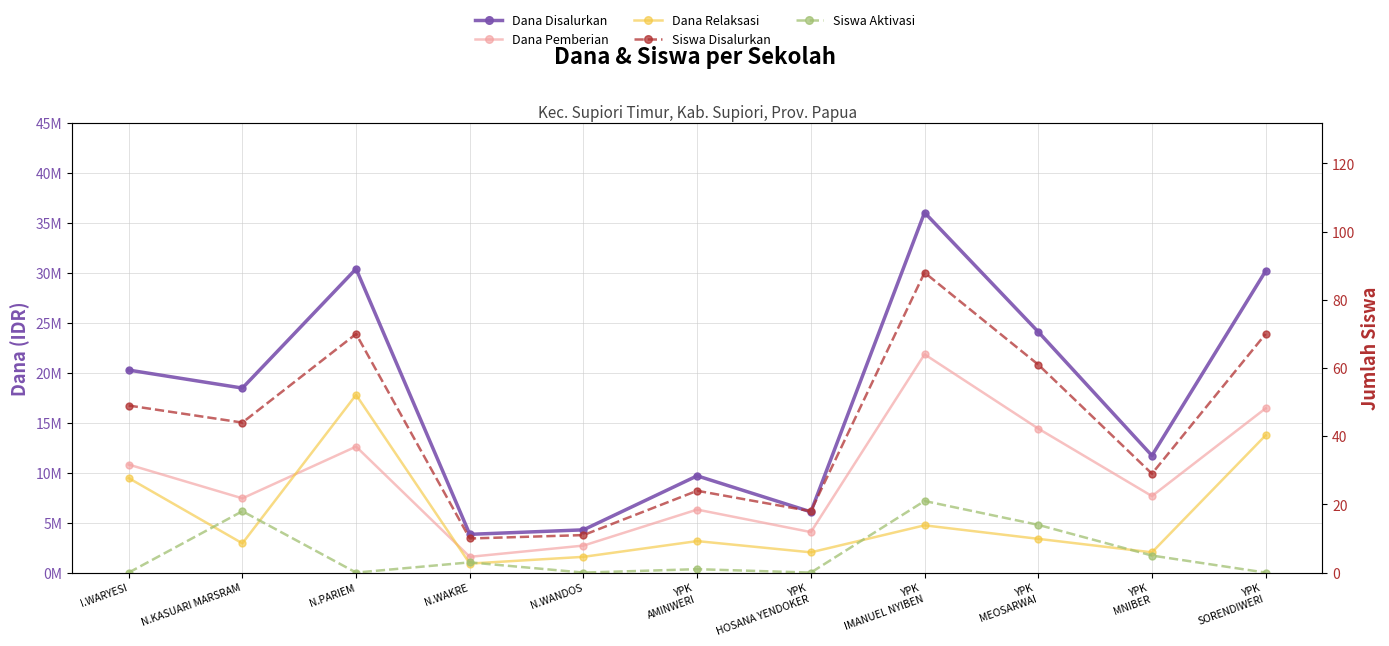

In Dana Relaksasi, how many points are higher than both neighbors (excluding endpoints)?

3